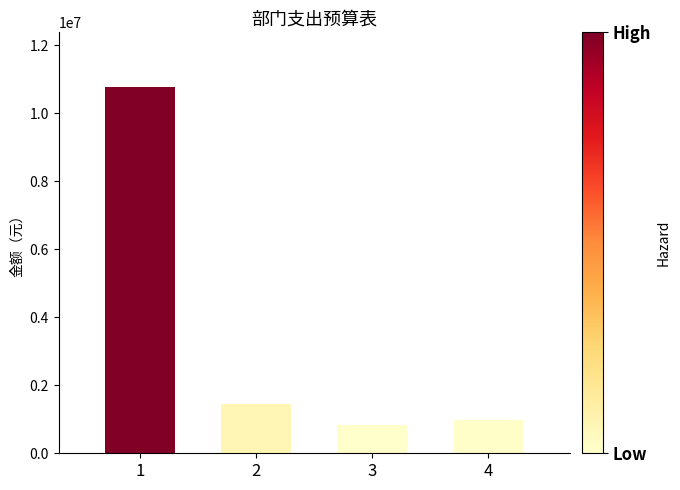

What is the change in value from 1 to 4?

-9786706.0